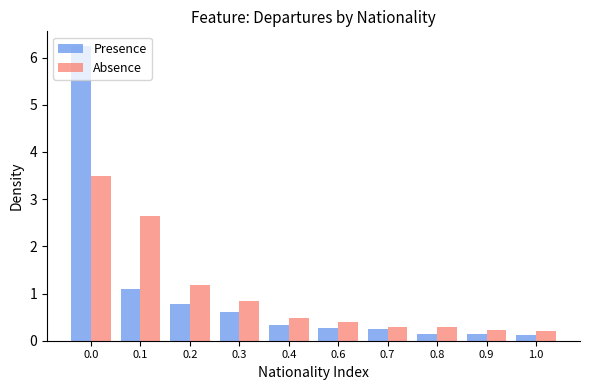

Which series has the widest spread of values?

Presence